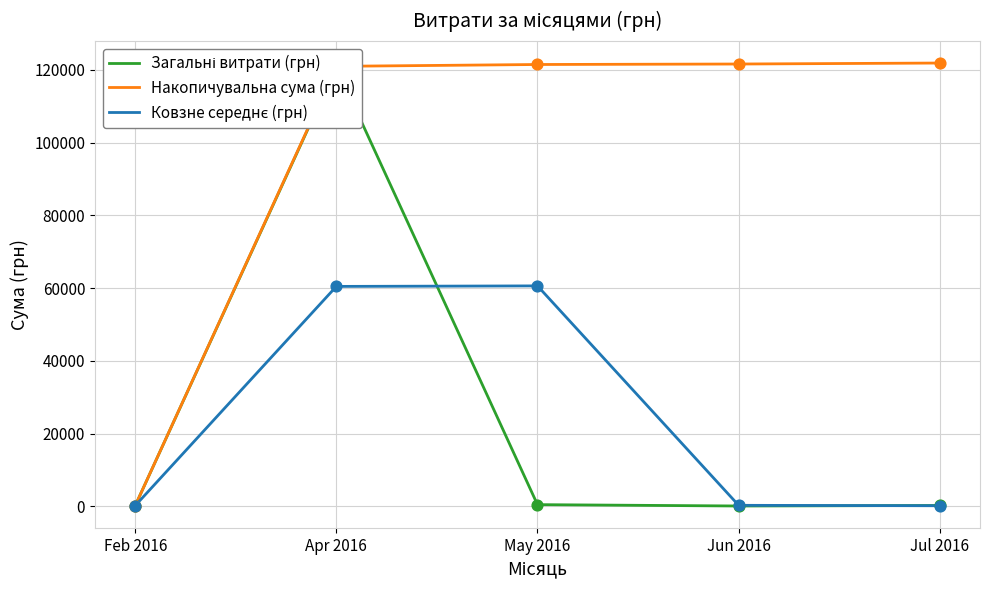

Which series contains the lowest Y value?

Загальні витрати (грн)